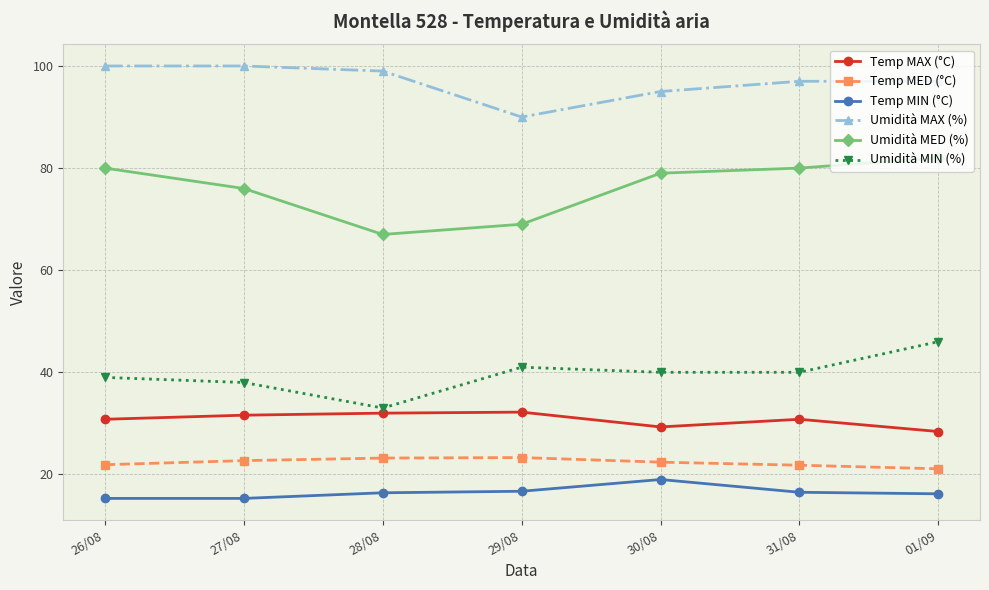

What is the label of the 3rd point from the left?

28/08